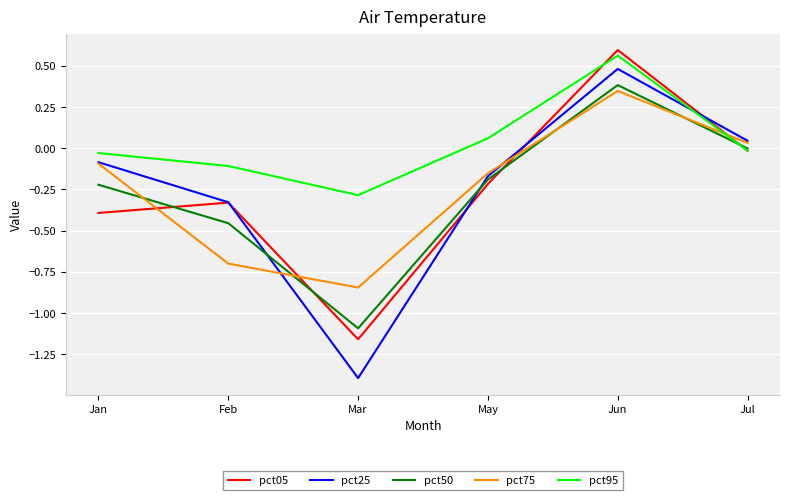

The pct05 series shows -0.6 at Jan. True or false?

False